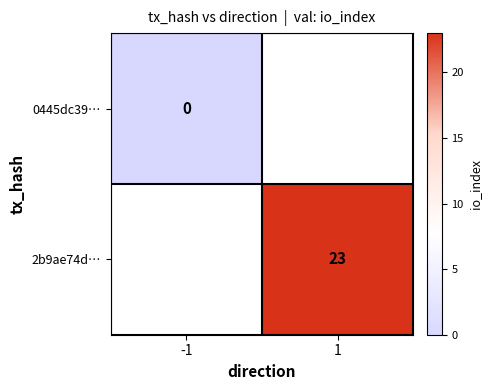

At which category does the chart reach its minimum across all series?

-1